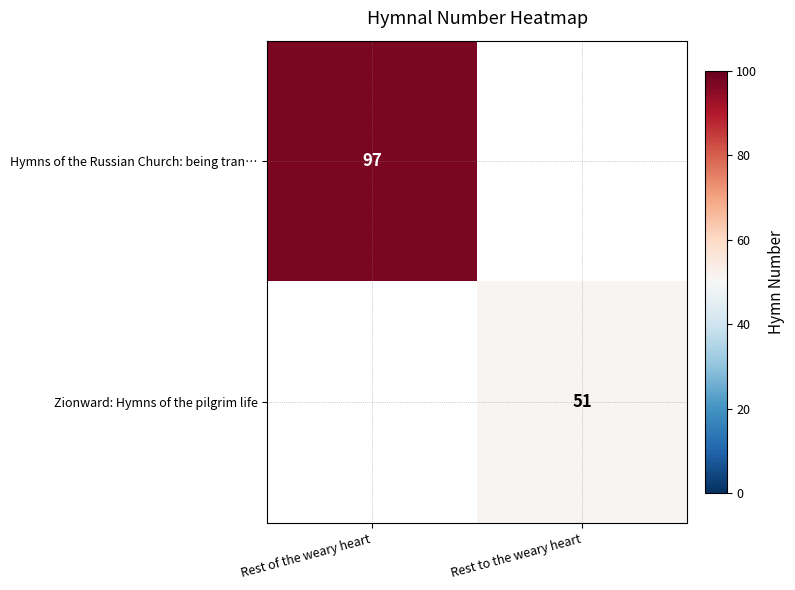

How many series are shown in this chart?

2